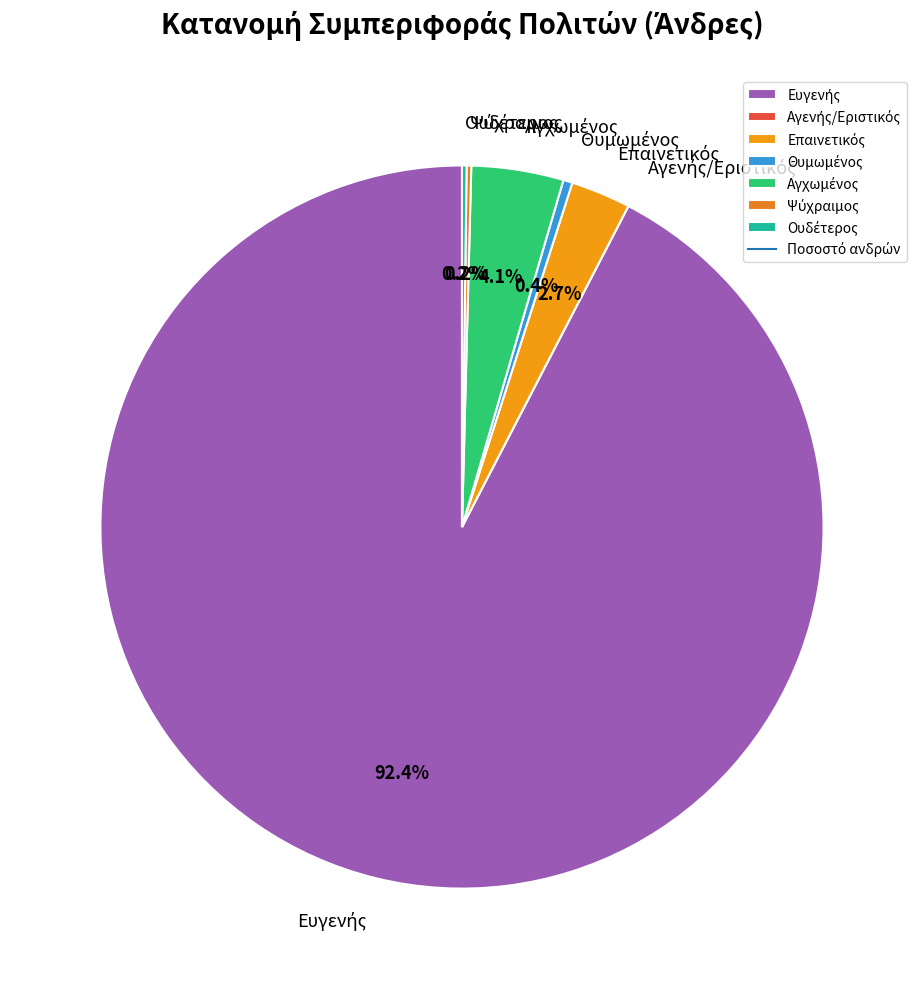

Does any single category account for the majority?

Yes